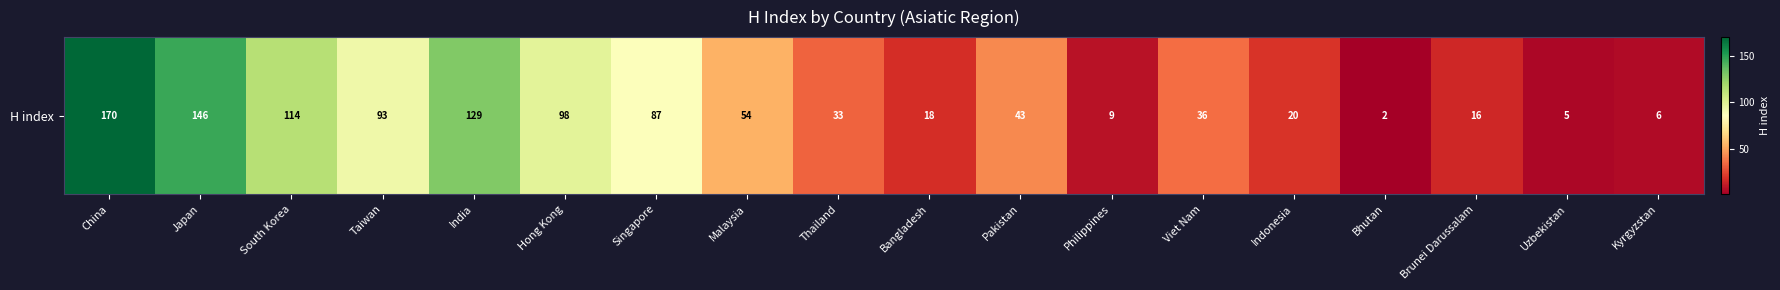

What is the approximate value at South Korea, to the nearest 5?

115